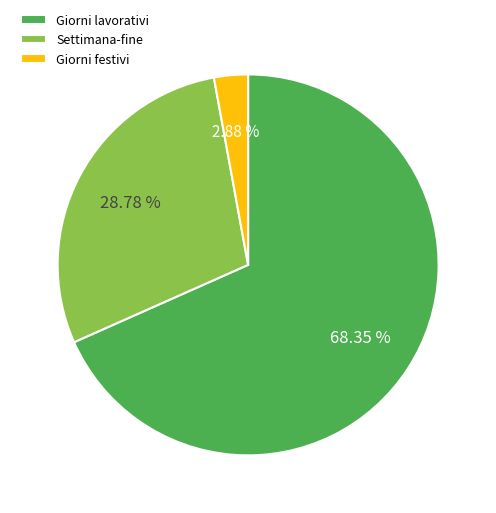

Is there a majority slice in this chart?

Yes